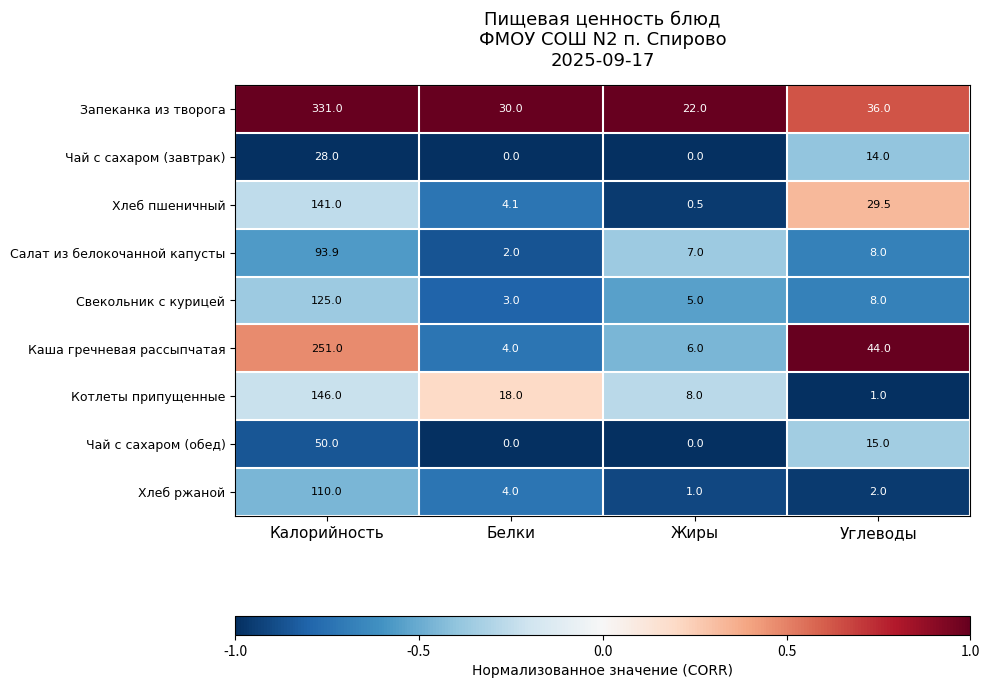

At which category does the chart reach its peak across all series?

Калорийность